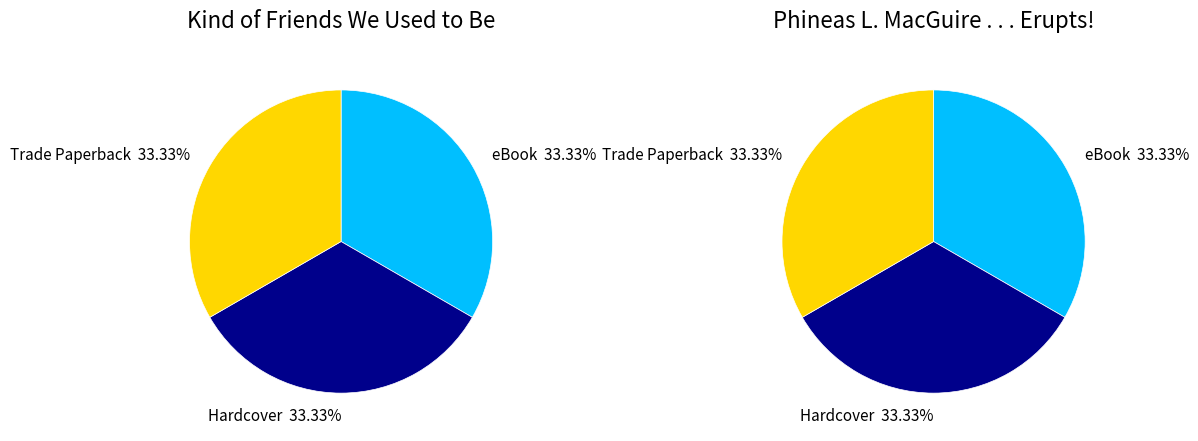

Which category has the biggest portion of the pie?

Kind of Friends We Used to Be (eBook)